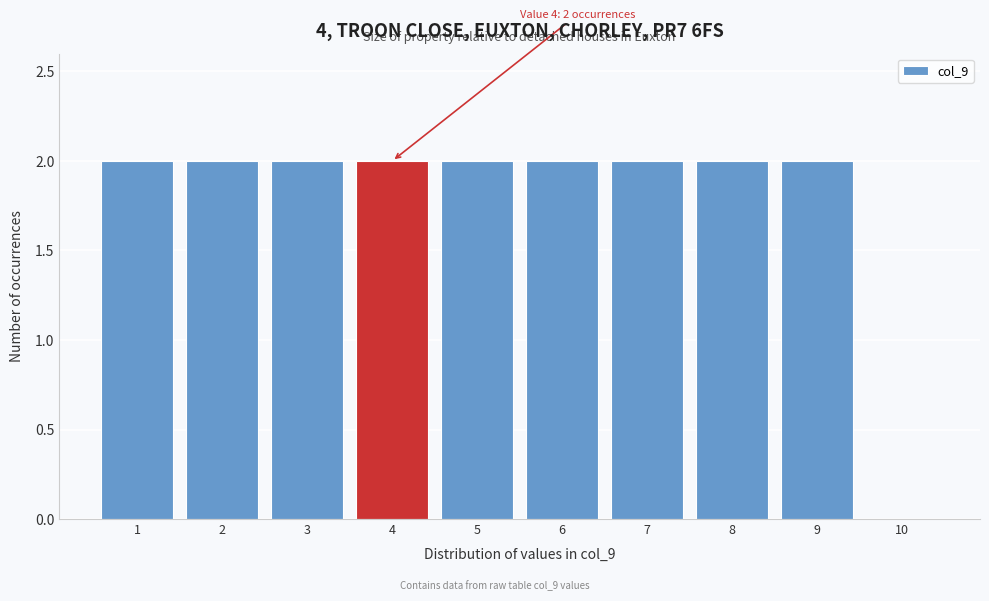

Reading right to left, transcribe all the data shown in this chart.

10=0	9=2	8=2	7=2	6=2	5=2	4=2	3=2	2=2	1=2